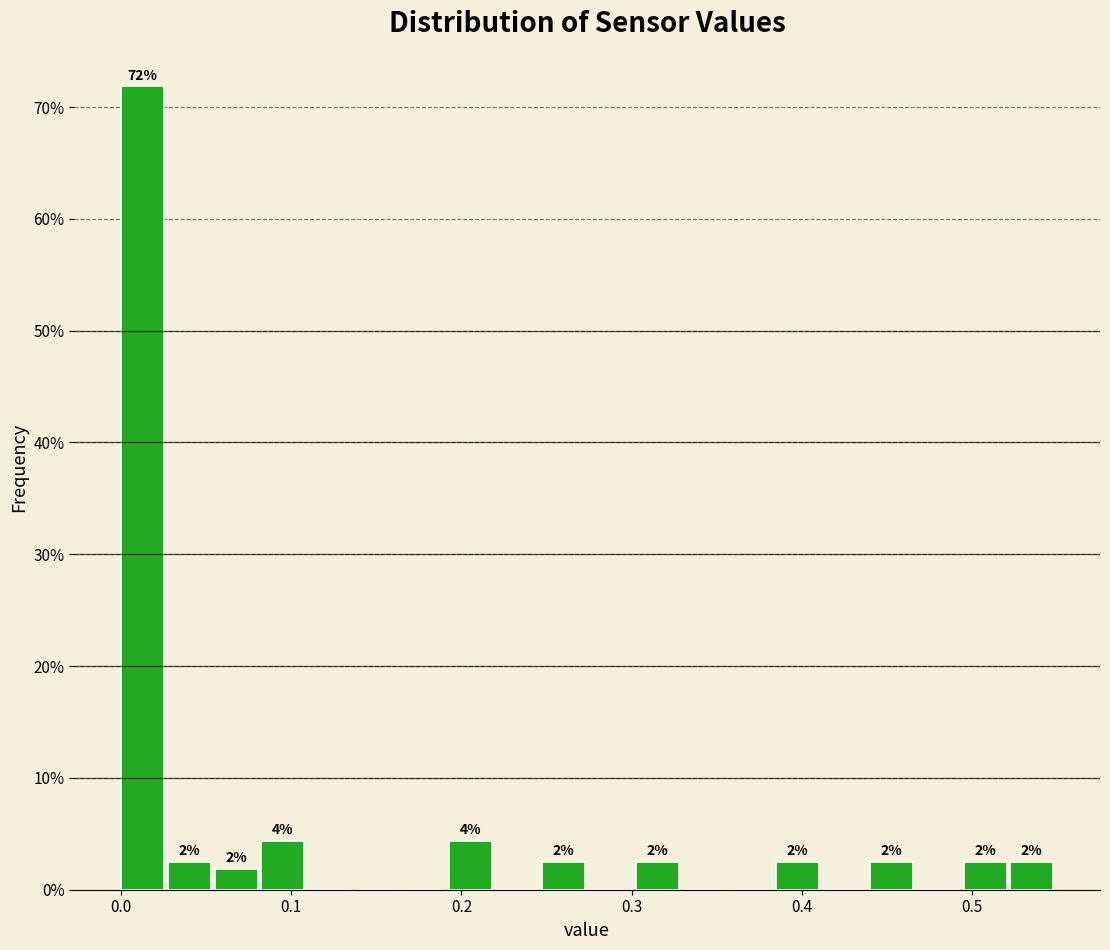

Around what value on the x-axis is the tallest bar? Give the approximate position of its centre, as read against the axis.

0.01